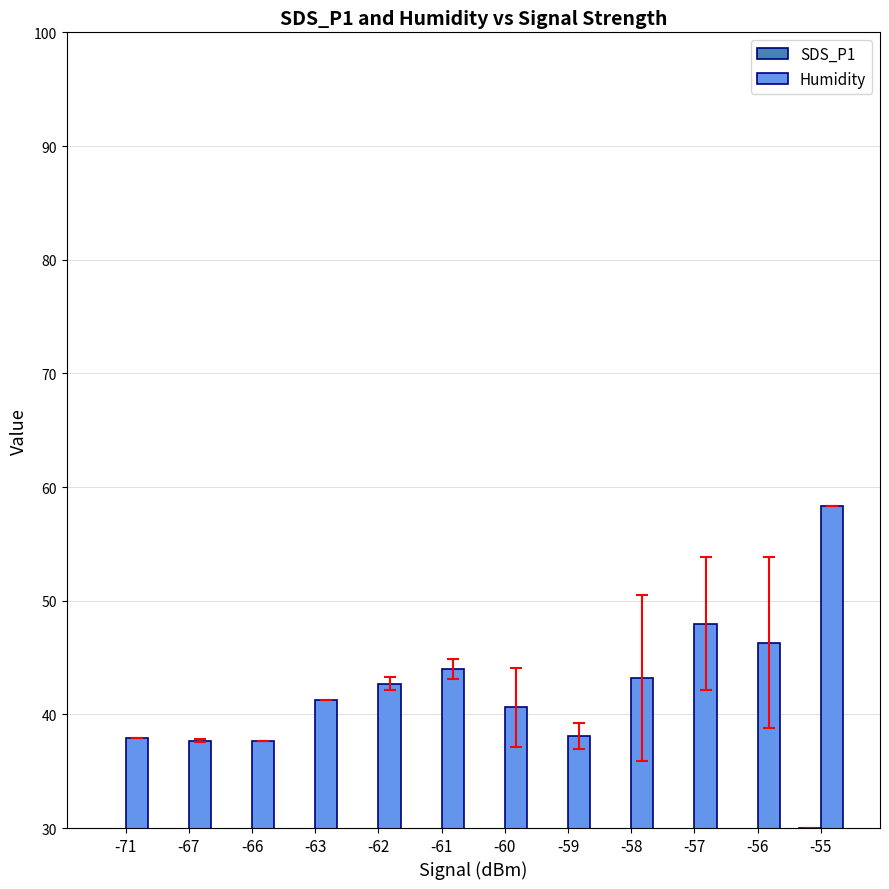

Which series has the widest spread of values?

SDS_P1